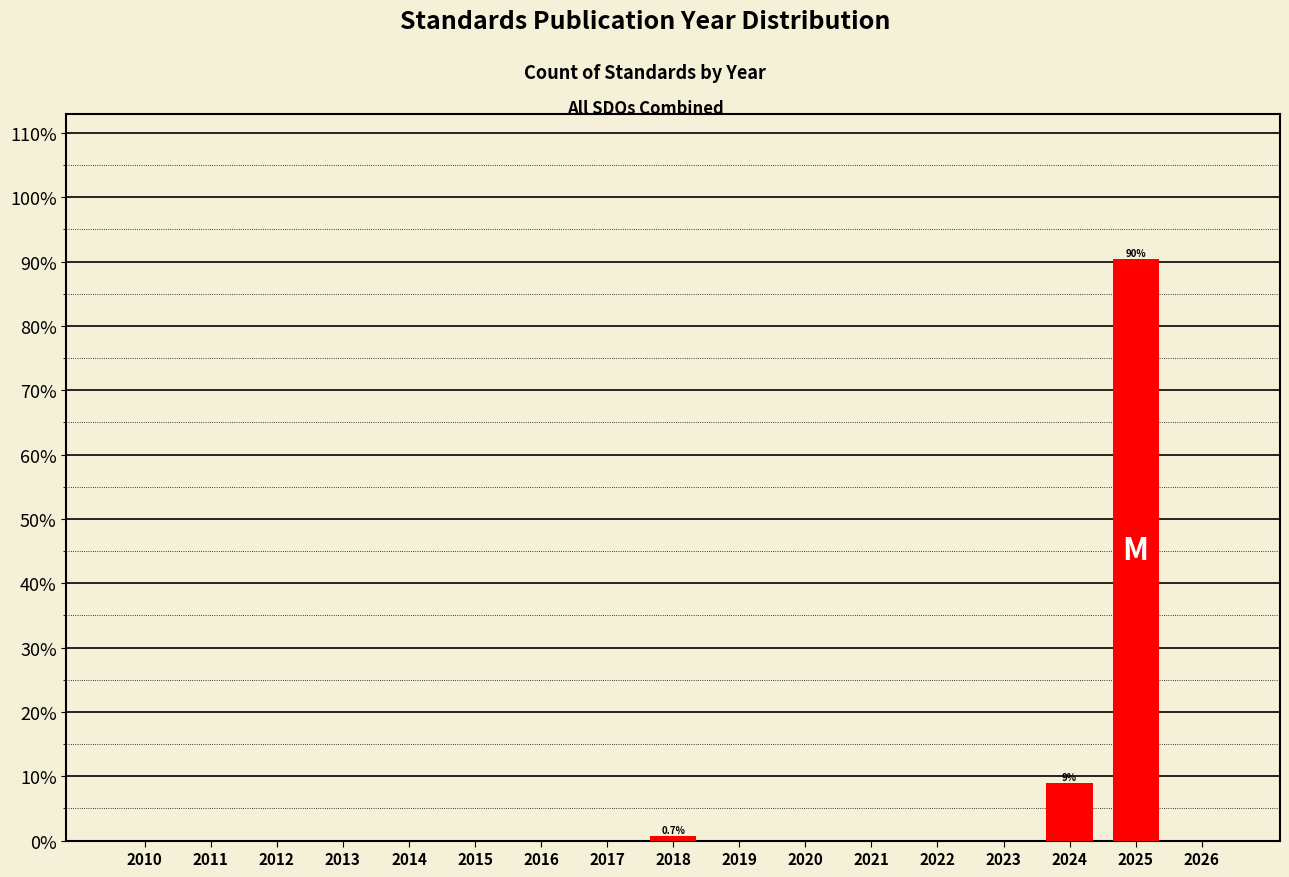

Are the bars horizontal?

No